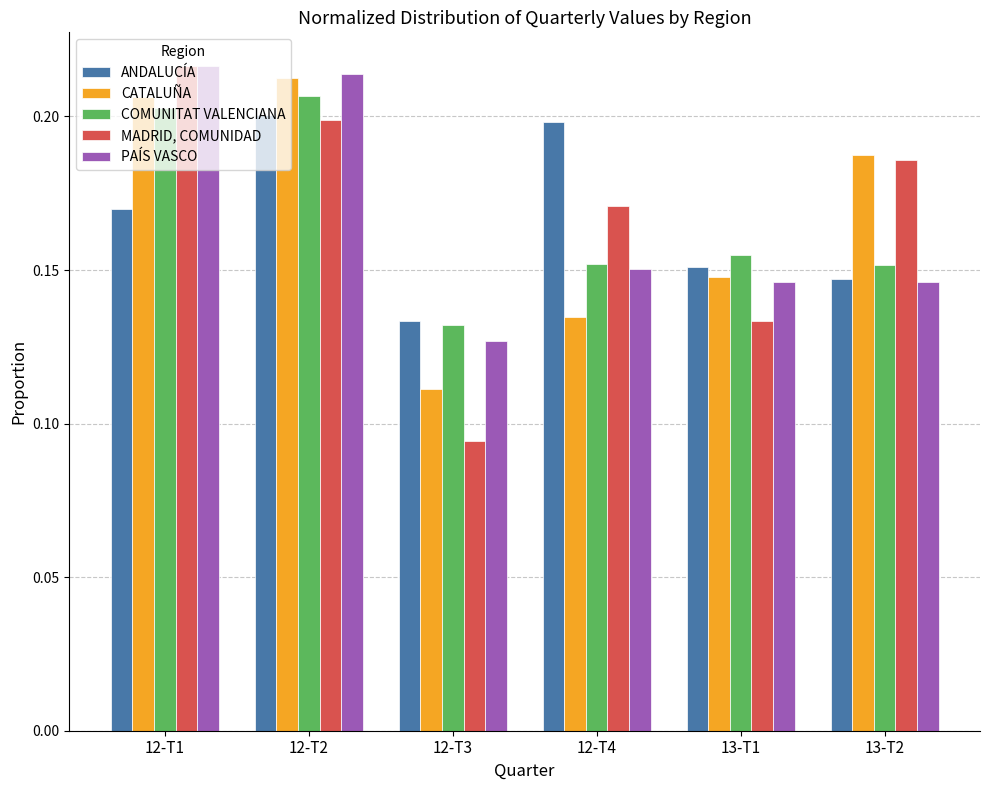

At which category is the sum across all series the highest?

12-T2